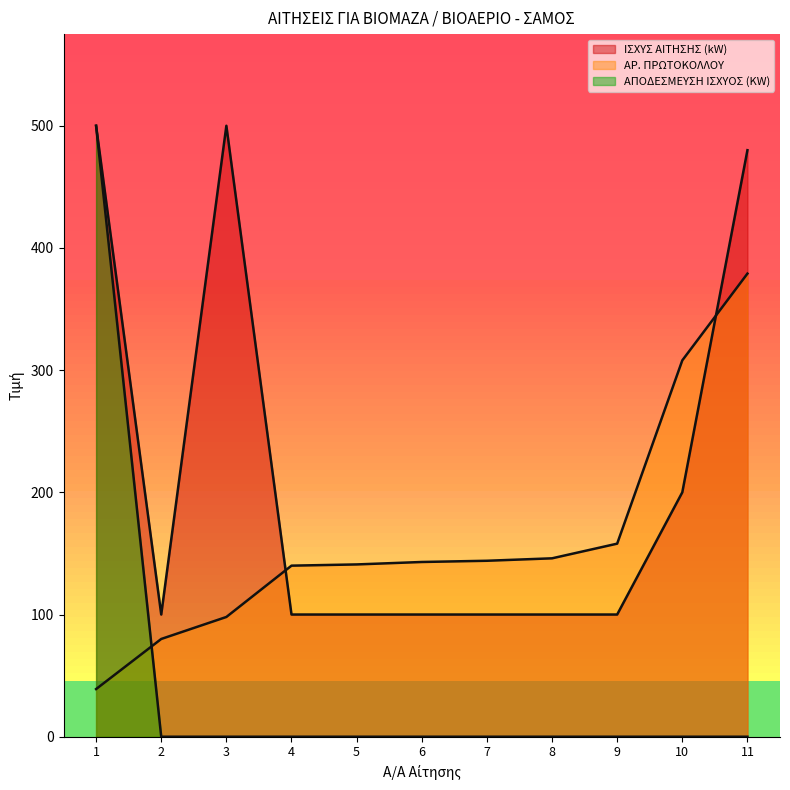

What is the approximate value of ΑΡ. ΠΡΩΤΟΚΟΛΛΟΥ at 10?

308